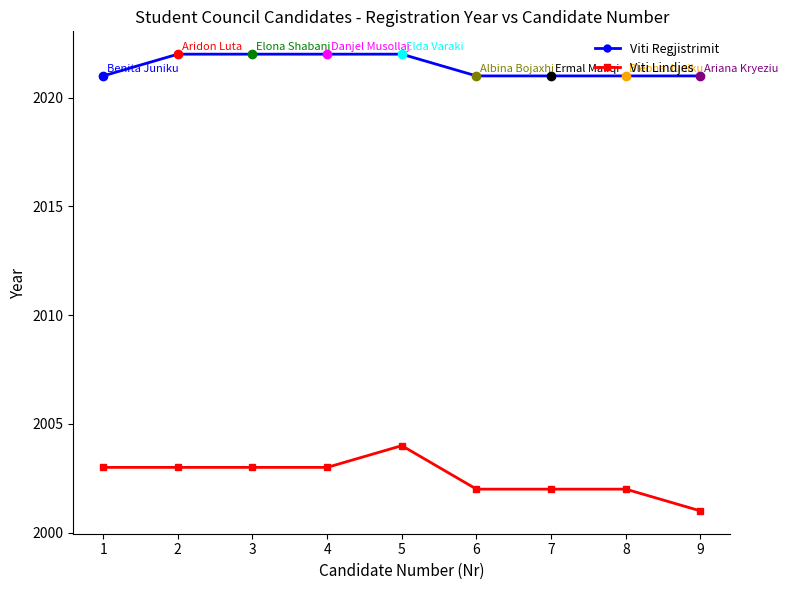

Which series has the largest total across all categories?

Viti Regjistrimit